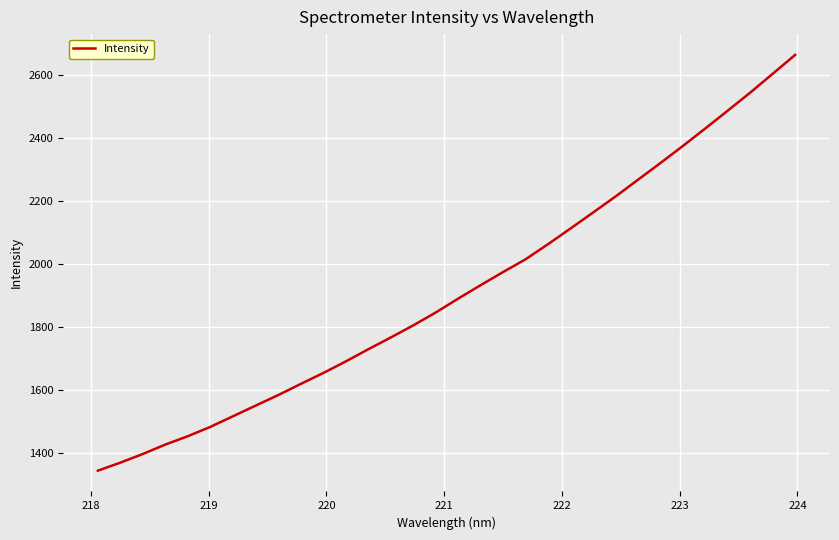

Reading right to left, transcribe all the data shown in this chart.

2664.8	2604.8	2545.0	2487.9	2431.3	2375.6	2321.3	2268.2	2215.1	2164.1	2113.7	2063.9	2015.8	1975.4	1933.6	1890.9	1846.7	1805.9	1767.4	1730.0	1691.4	1654.7	1620.1	1584.7	1551.4	1517.9	1484.3	1454.7	1428.2	1398.3	1370.7	1345.2